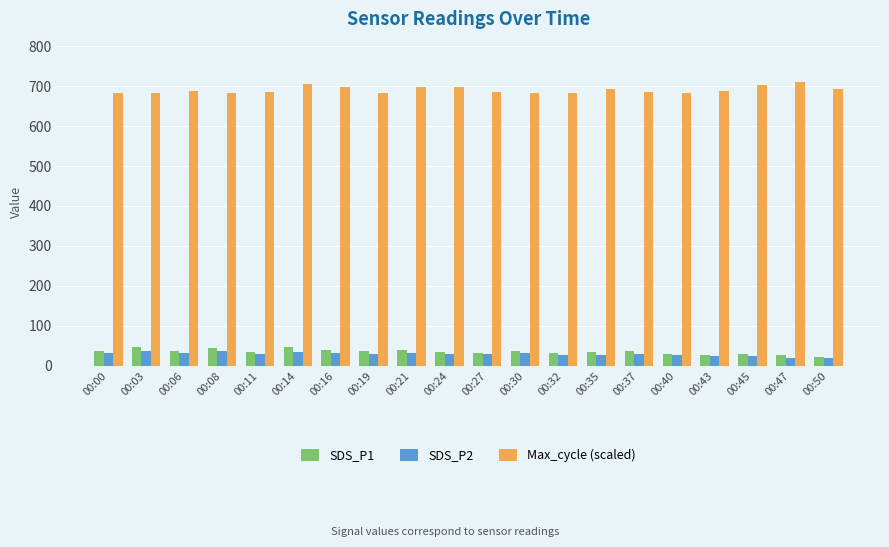

The value of SDS_P2 at 00:11 is 30.5. True or false?

True